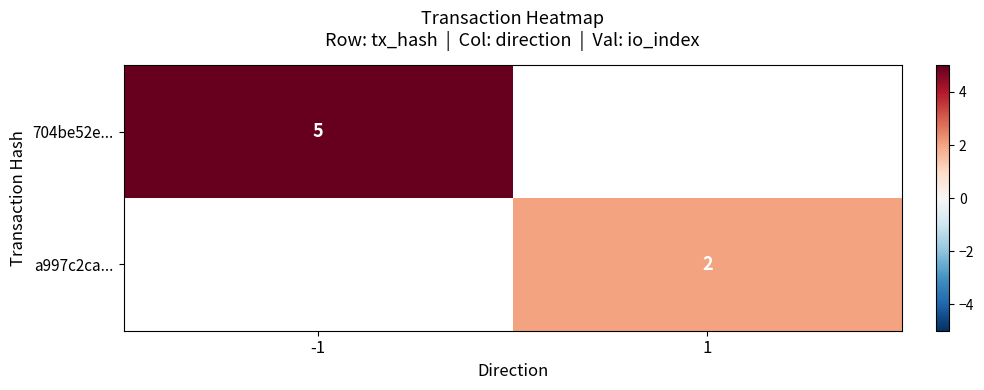

True or false: a997c2ca... has a value of 3 at 1.

False